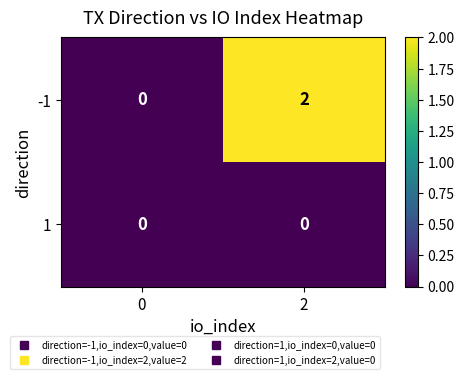

How many distinct data groups are displayed?

2